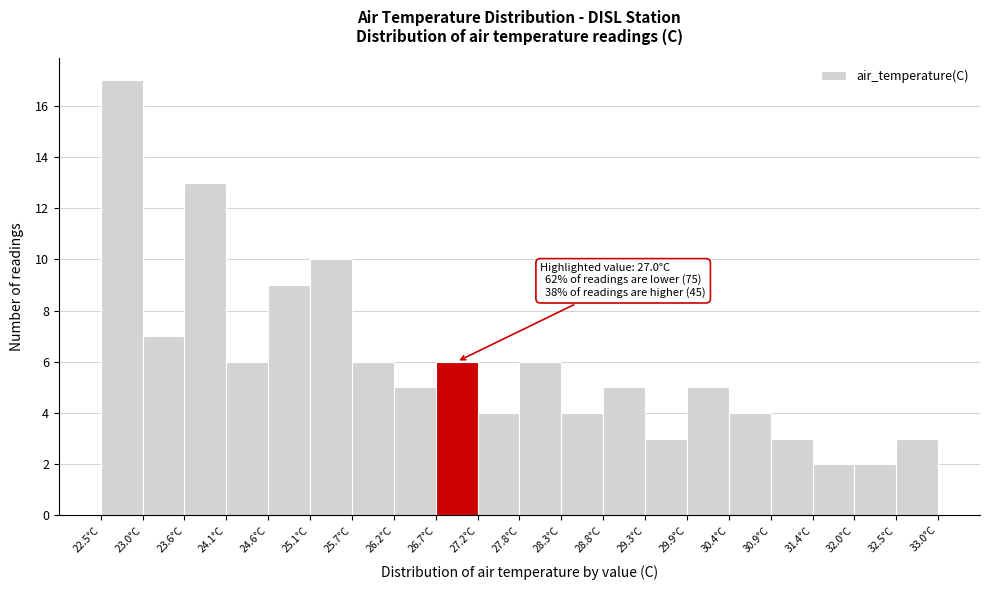

Which range on the x-axis has the tallest bar?

22.5 to 23.0